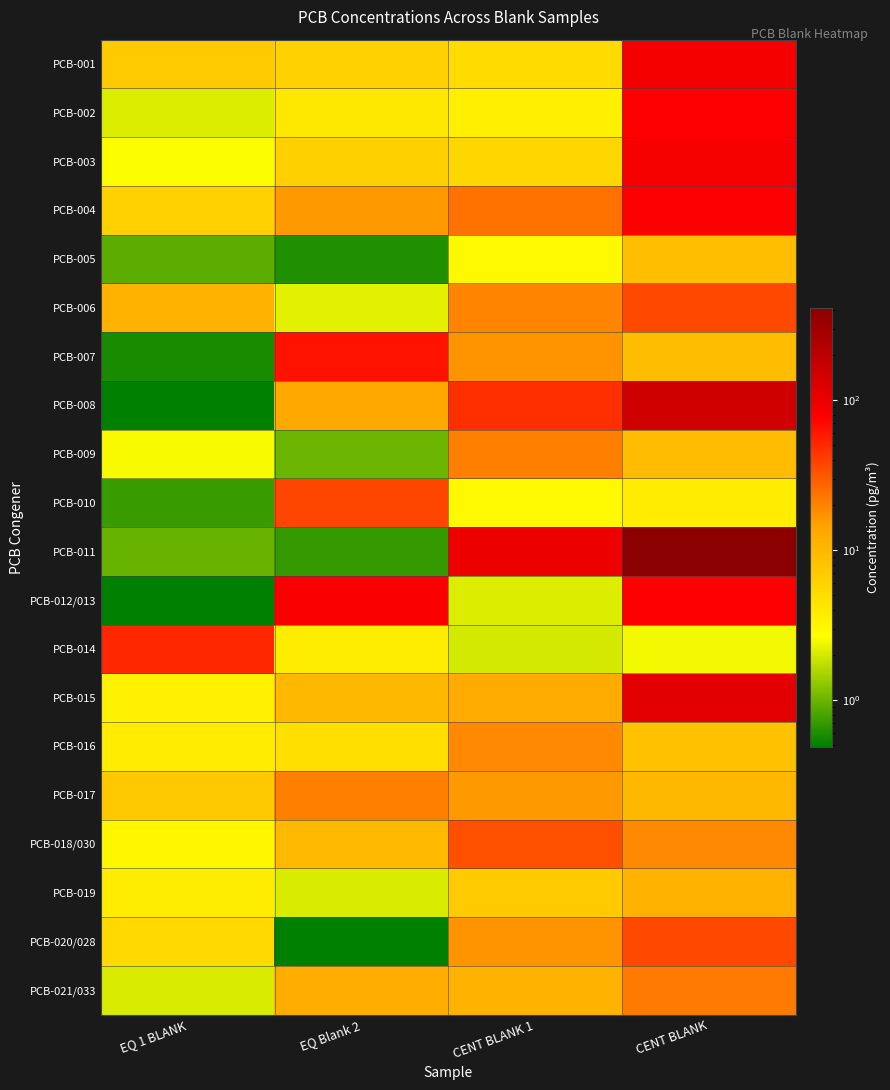

At which category is the sum across all series the highest?

CENT BLANK